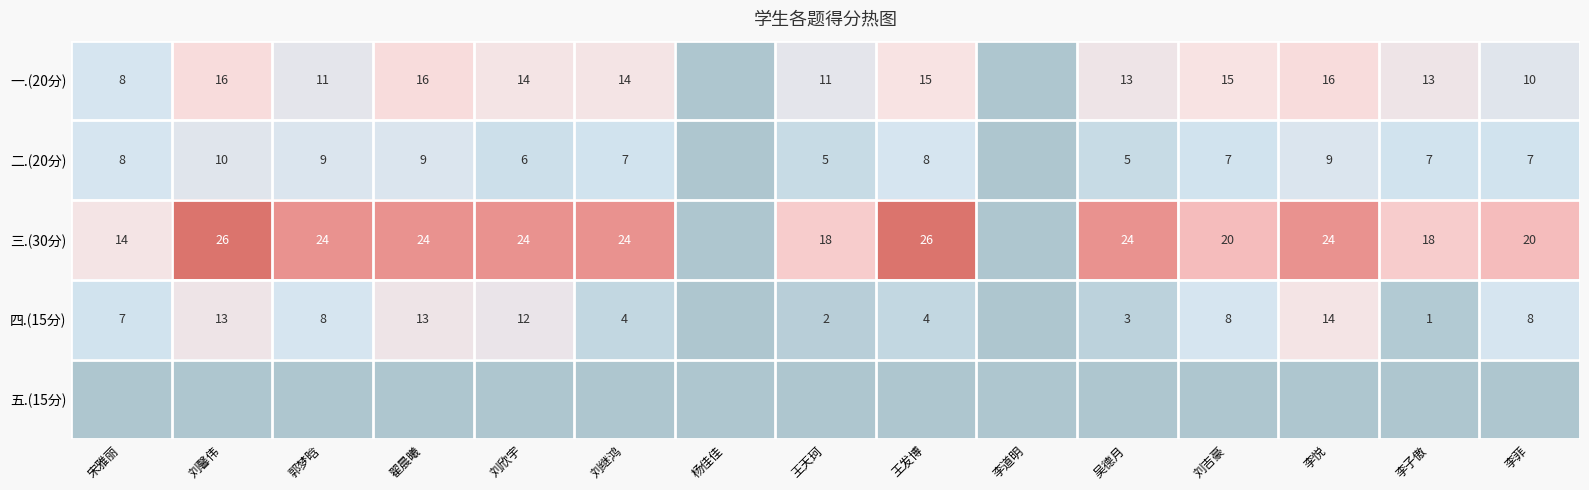

At which category does the chart reach its minimum across all series?

杨佳佳